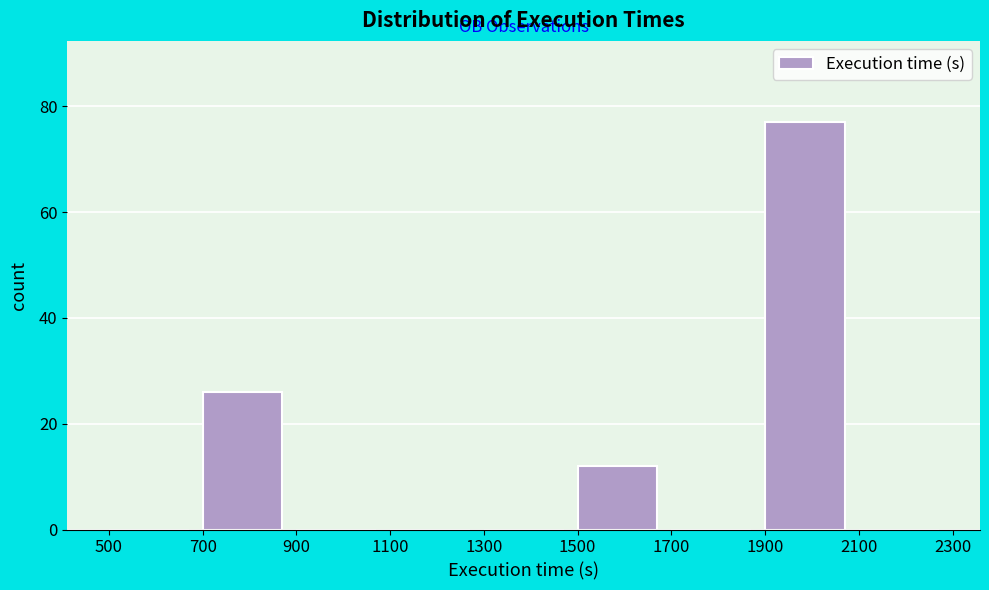

Reading left to right, list every bar in this chart as the range it spans on the x-axis followed by its height. The values are not printed on the chart, so give them approximately, as read against the axis.

500 to 700: 0
700 to 900: 26
900 to 1100: 0
1100 to 1300: 0
1300 to 1500: 0
1500 to 1700: 12
1700 to 1900: 0
1900 to 2100: 78
2100 to 2300: 0